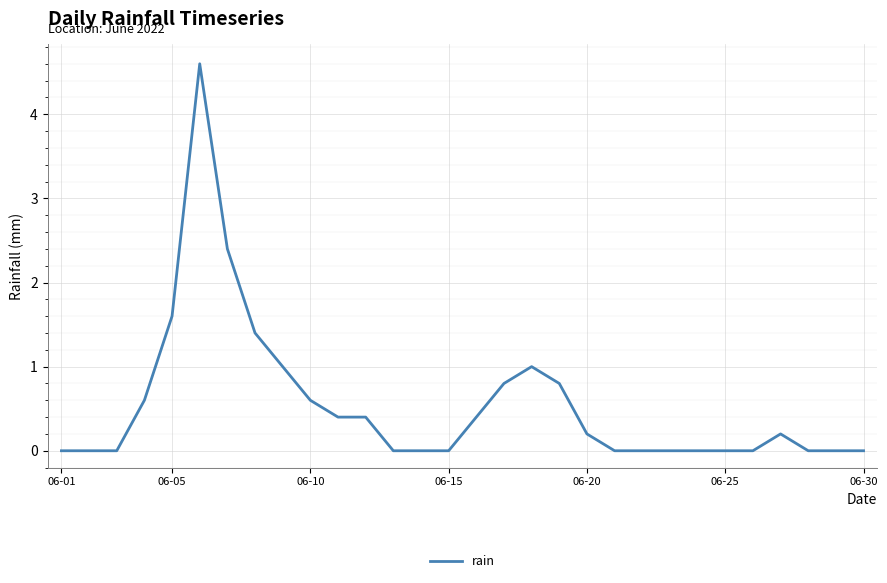

What is the maximum value shown in the chart?

4.6